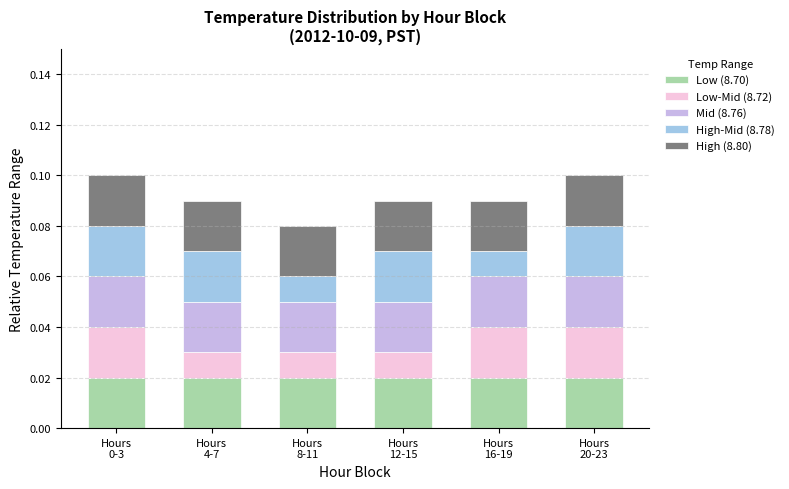

How many bars are there in total?

6